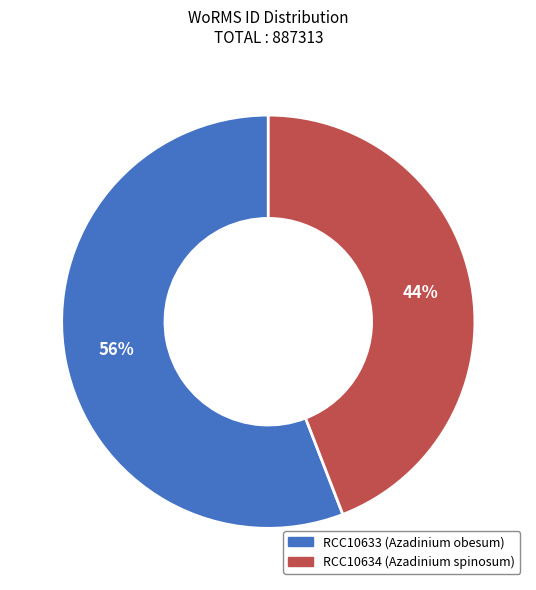

Count the number of slices in the pie.

2